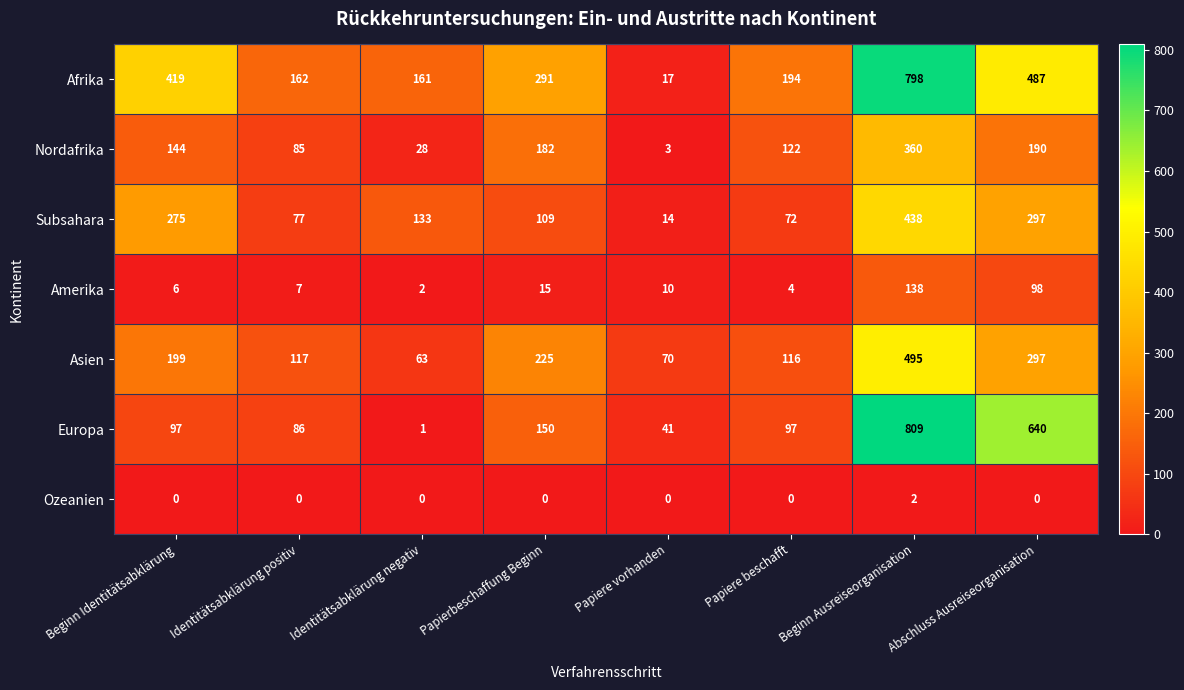

What is the difference between the Europa values at Abschluss Ausreiseorganisation and Beginn Identitätsabklärung?

543